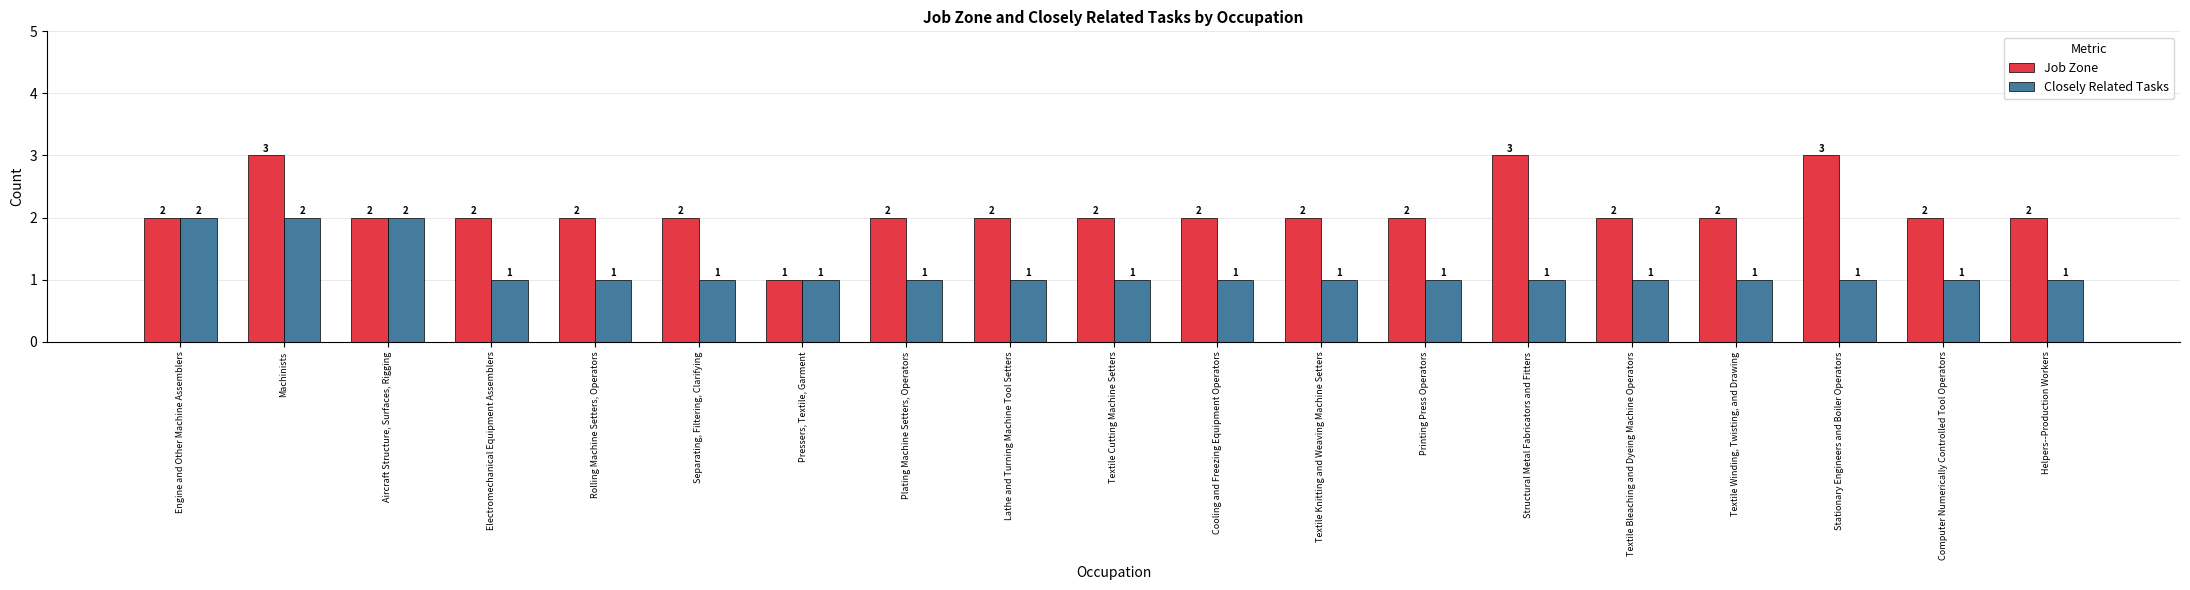

At which category is the sum across all series the highest?

Machinists